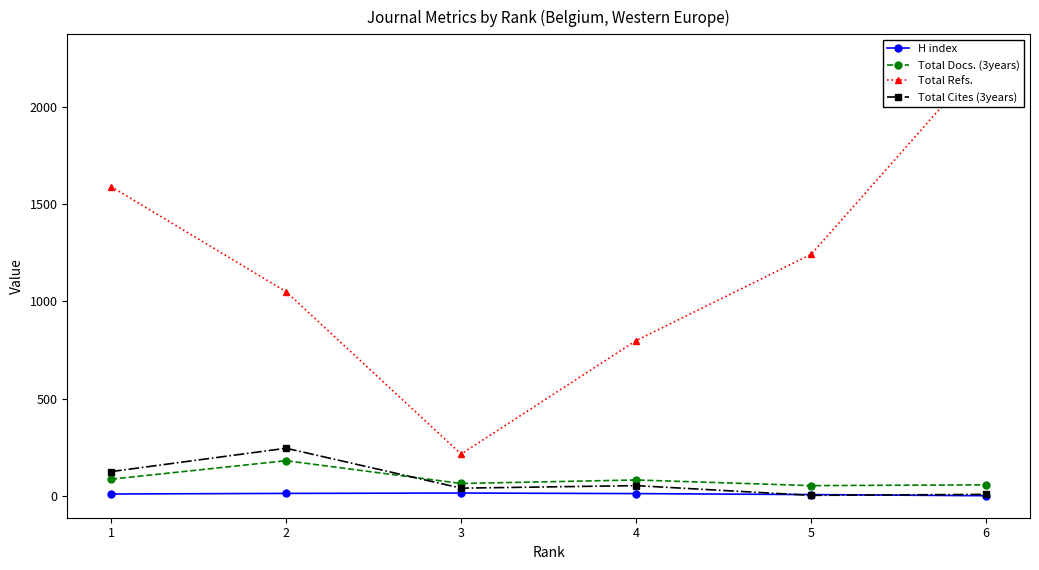

Does the chart have visible grid lines?

No